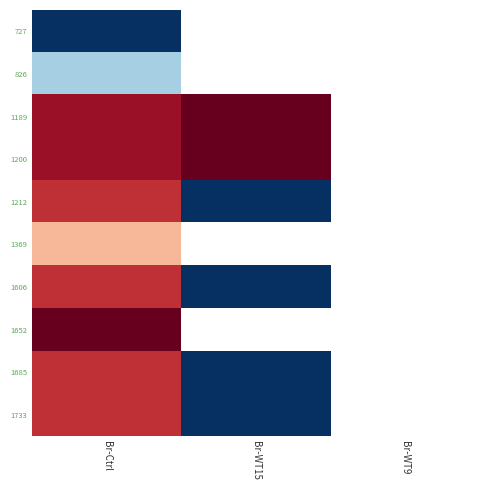

Is it true that 826 equals 0.5 at Br-Ctrl?

False